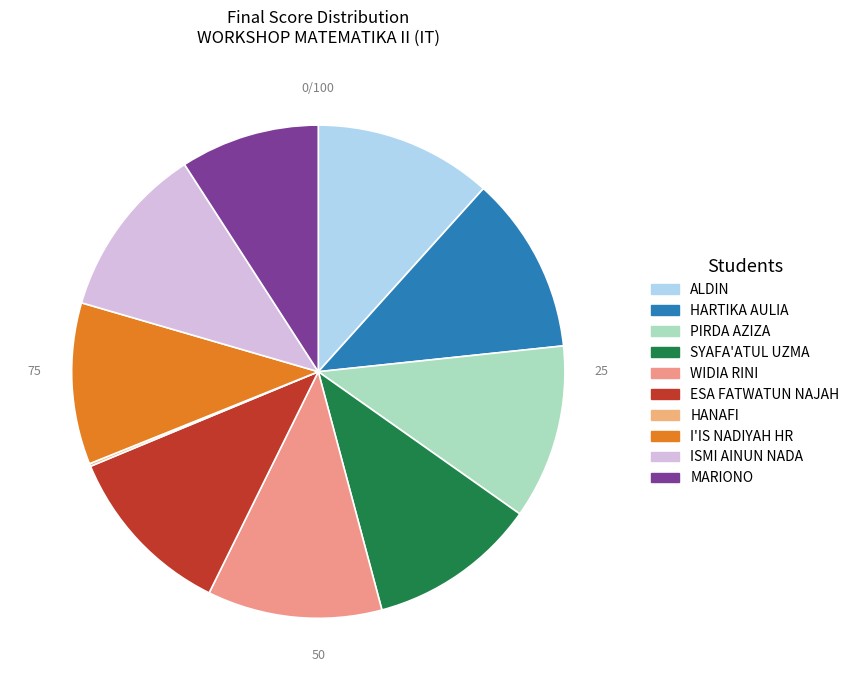

Approximately how many times larger is the value at ESA FATWATUN NAJAH compared to SYAFA'ATUL UZMA?

1.0